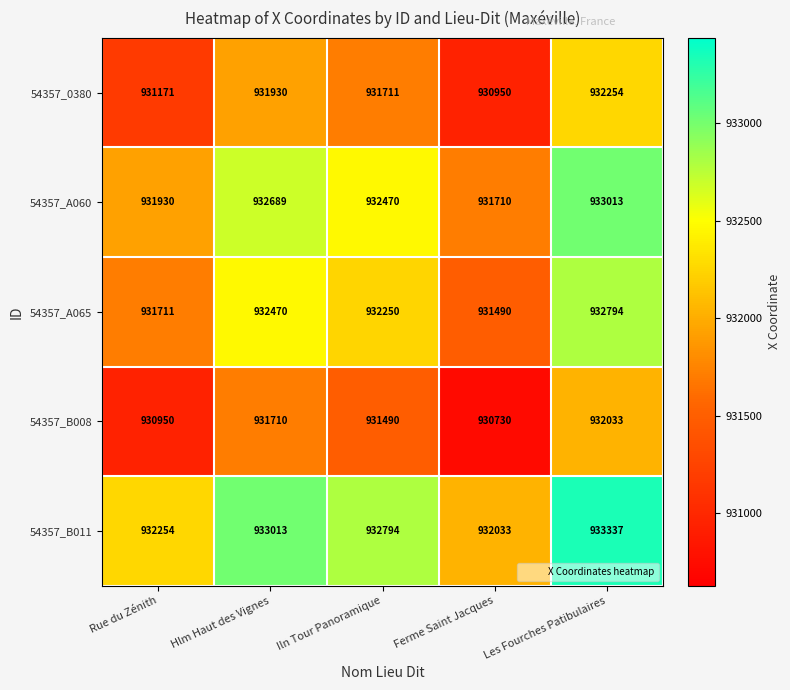

What is the minimum value for 54357_A060?

931710